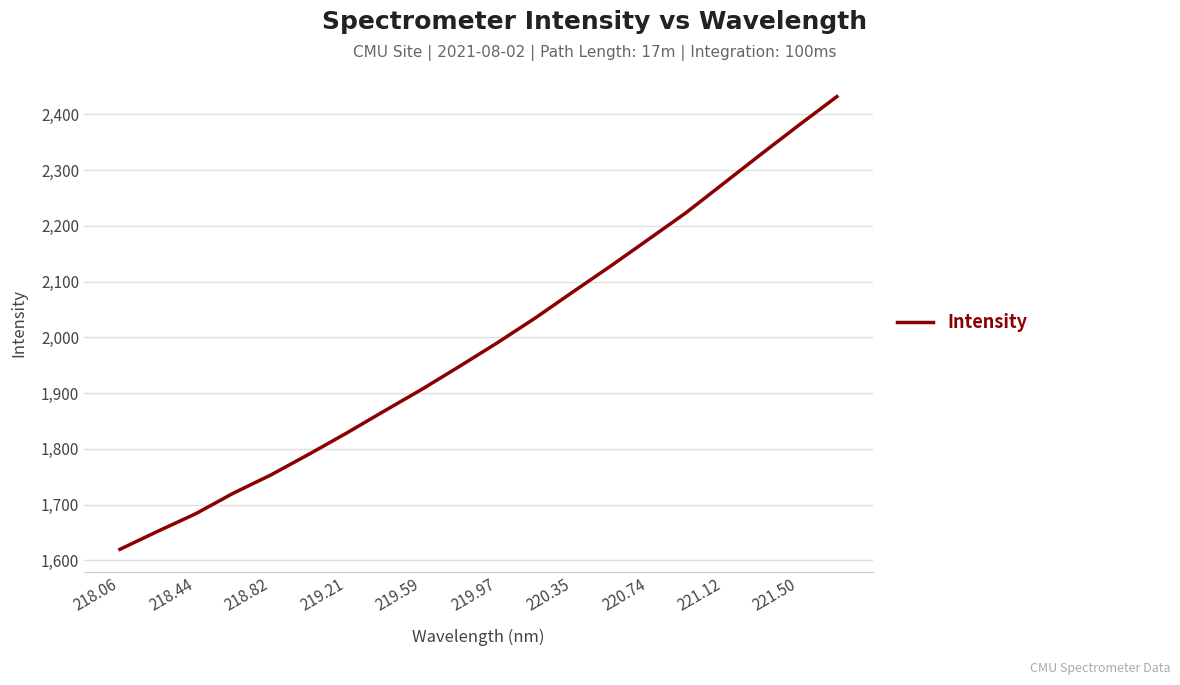

What is the difference between the maximum and minimum values?

811.7